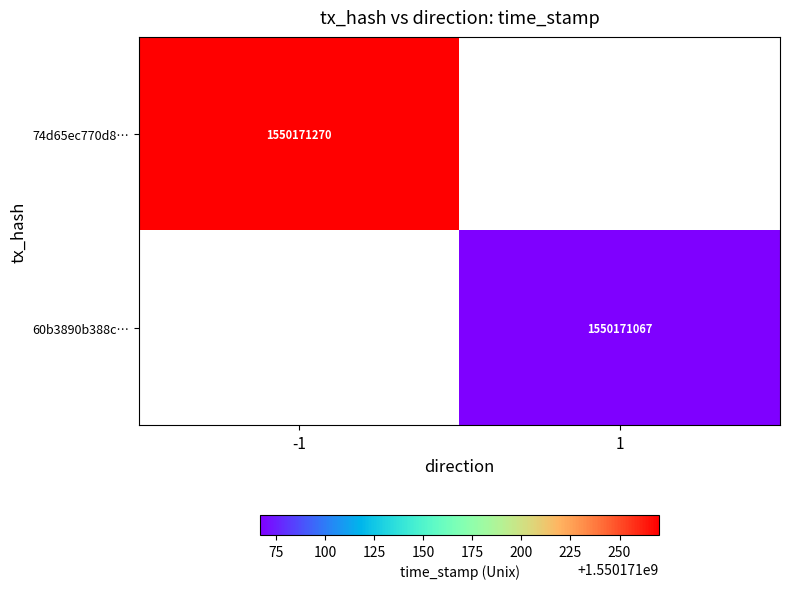

Which series has the largest range (max minus min)?

74d65ec770d875e6c5d10d5919bf080d0a3992c